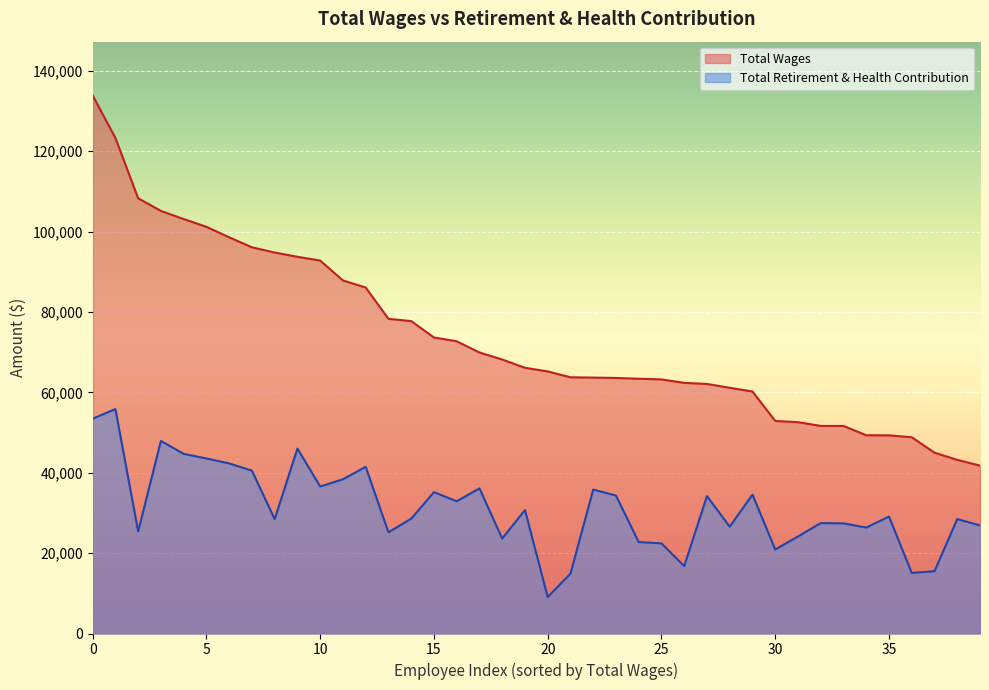

Rank the series by their maximum value, from highest to lowest.

Total Wages, Total Retirement & Health Contribution